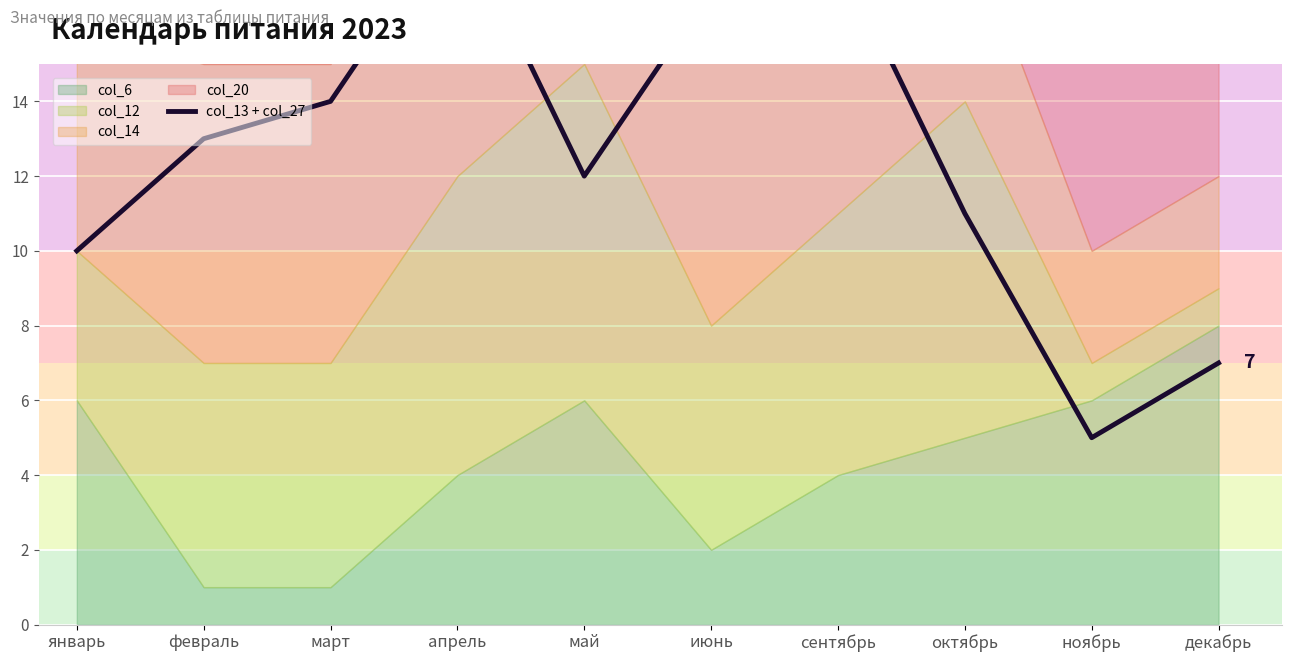

How many points are lower than both their immediate neighbors (excluding endpoints)?

2